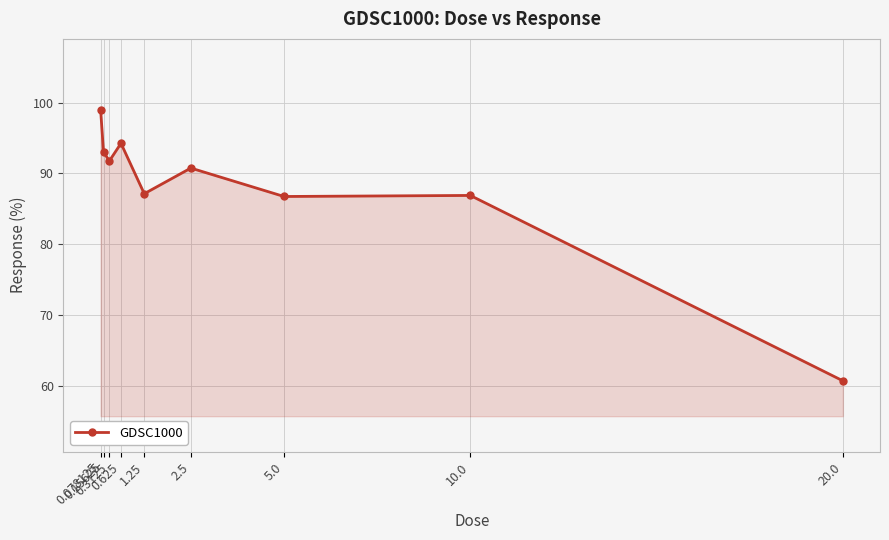

At which category does the data reach its first local valley?

0.3125